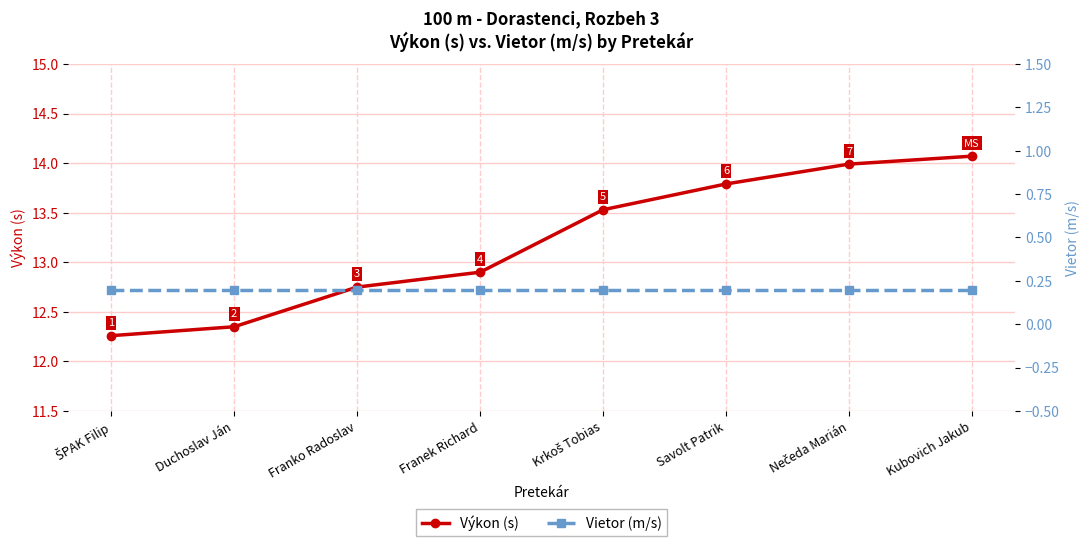

Where does the Výkon (s) series first go above 13?

Krkoš Tobias